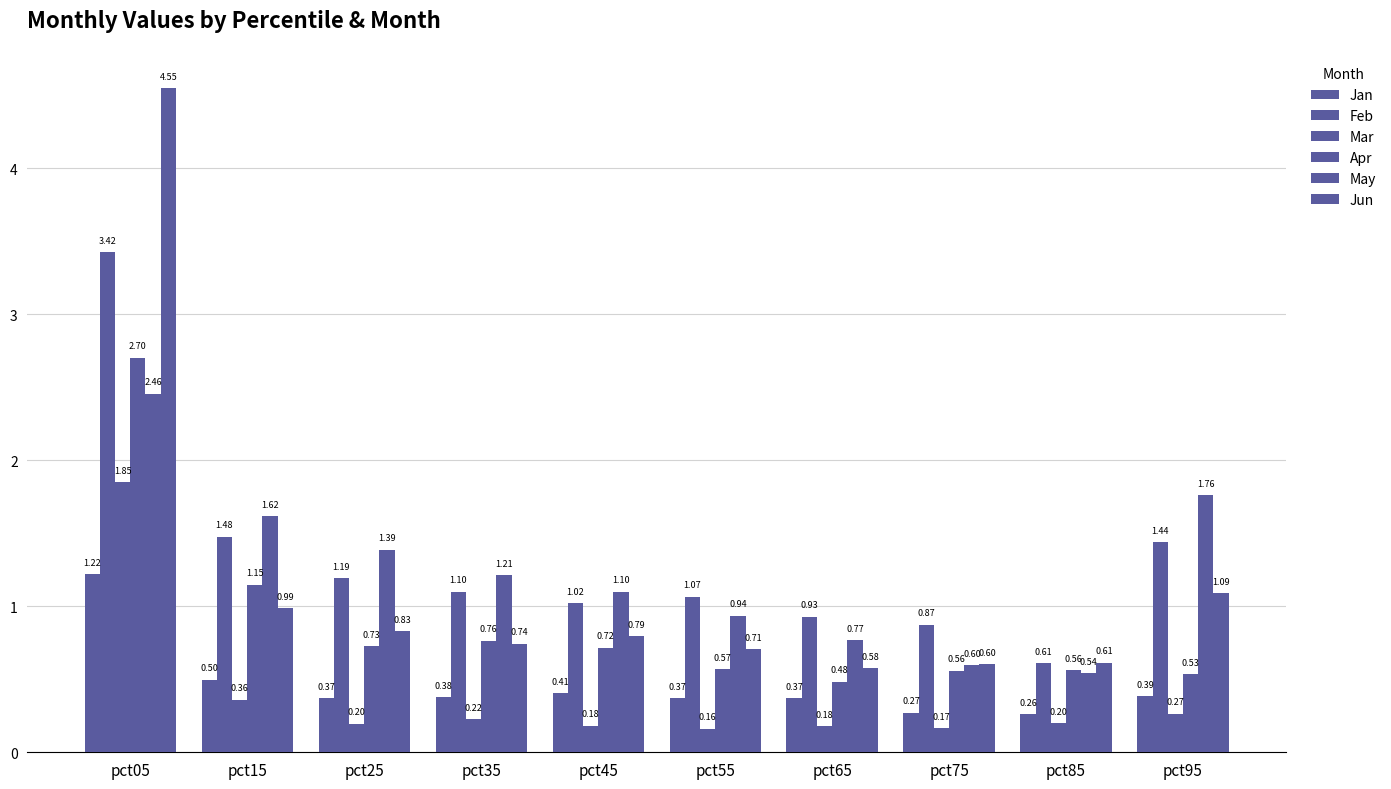

How many groups of bars are there?

10